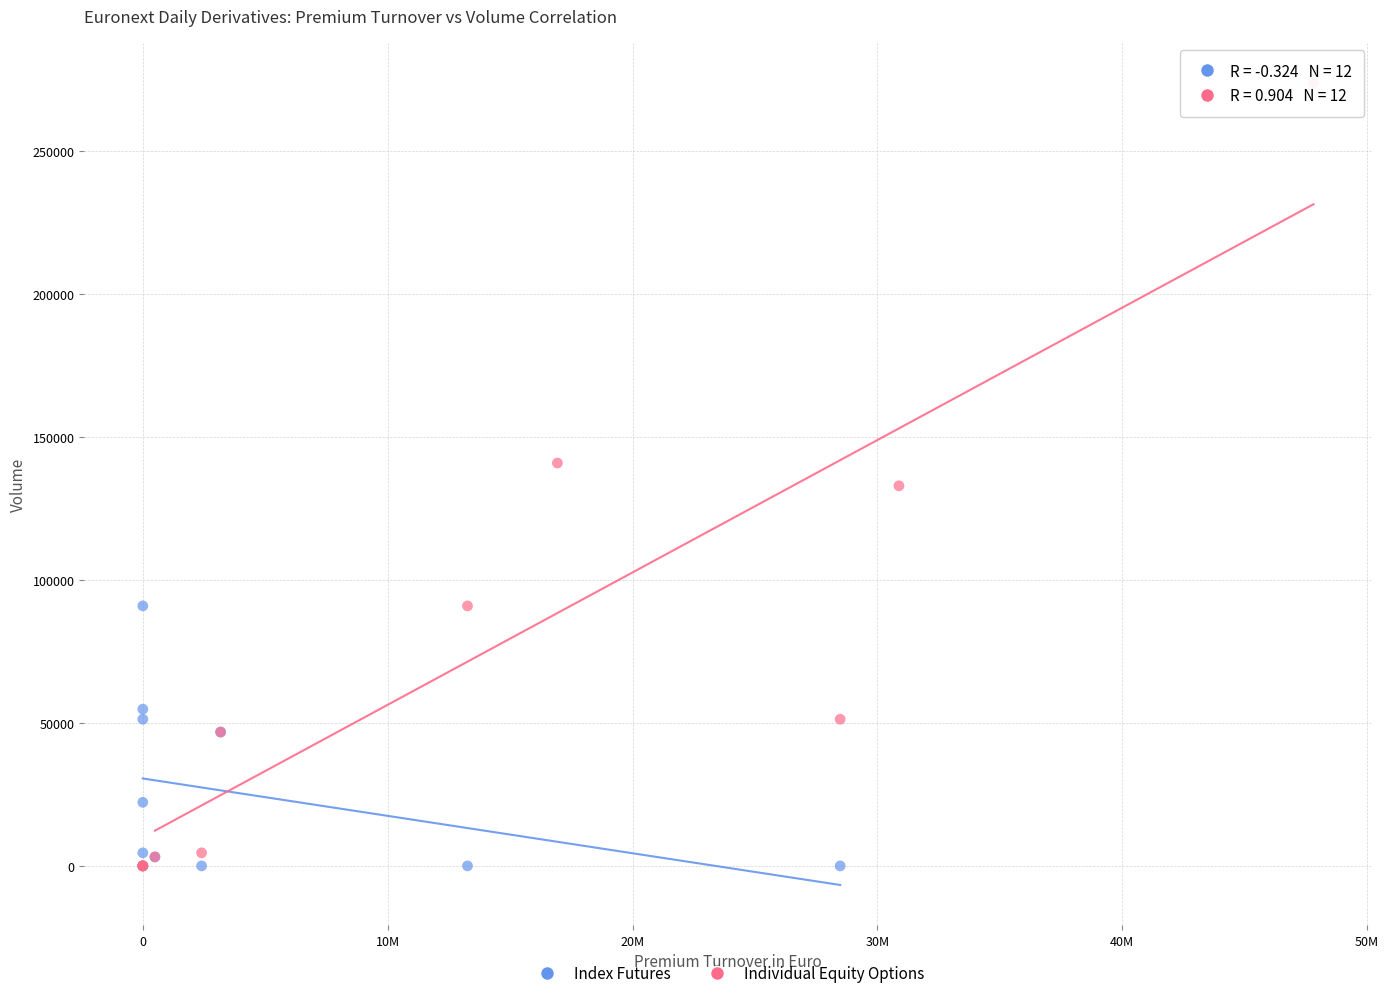

Which series reaches the maximum Y coordinate?

Individual Equity Options